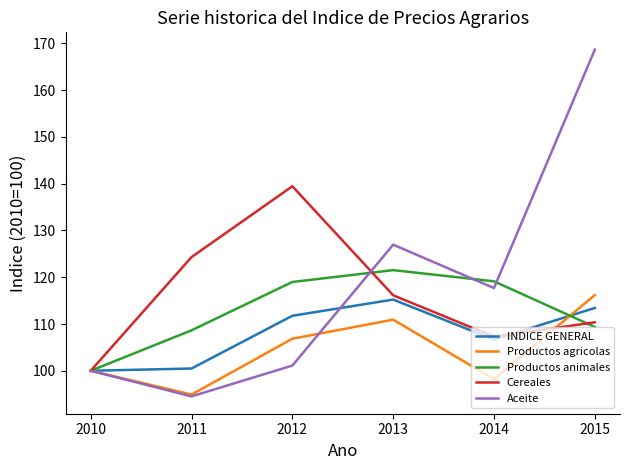

How many interior local peaks does the INDICE GENERAL series have?

1